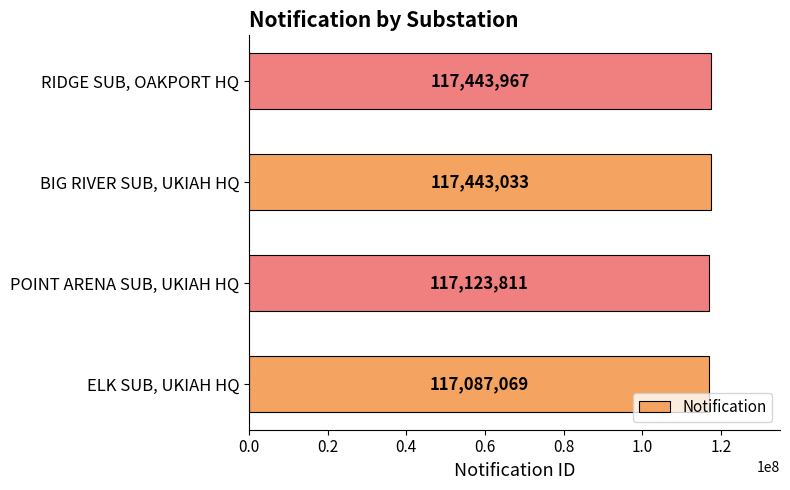

What is the difference between the maximum and minimum values?

356898